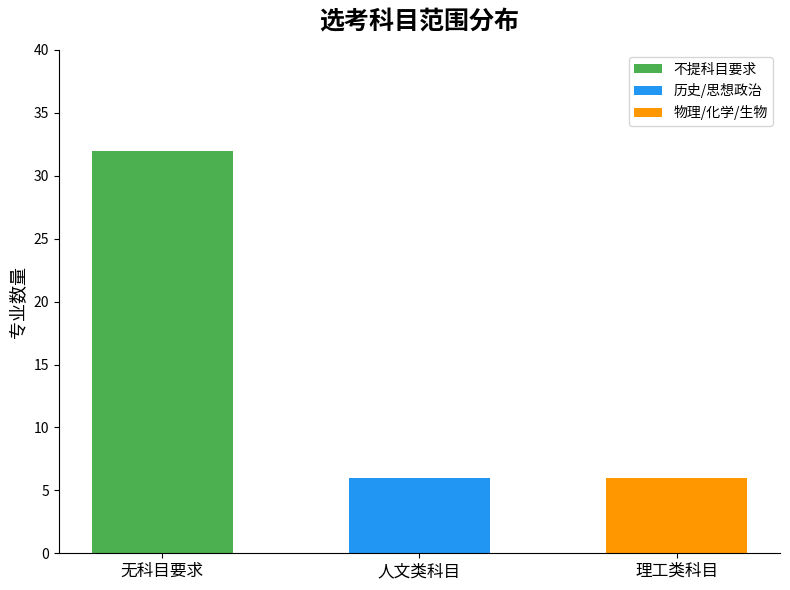

How many data points does each series have?

3